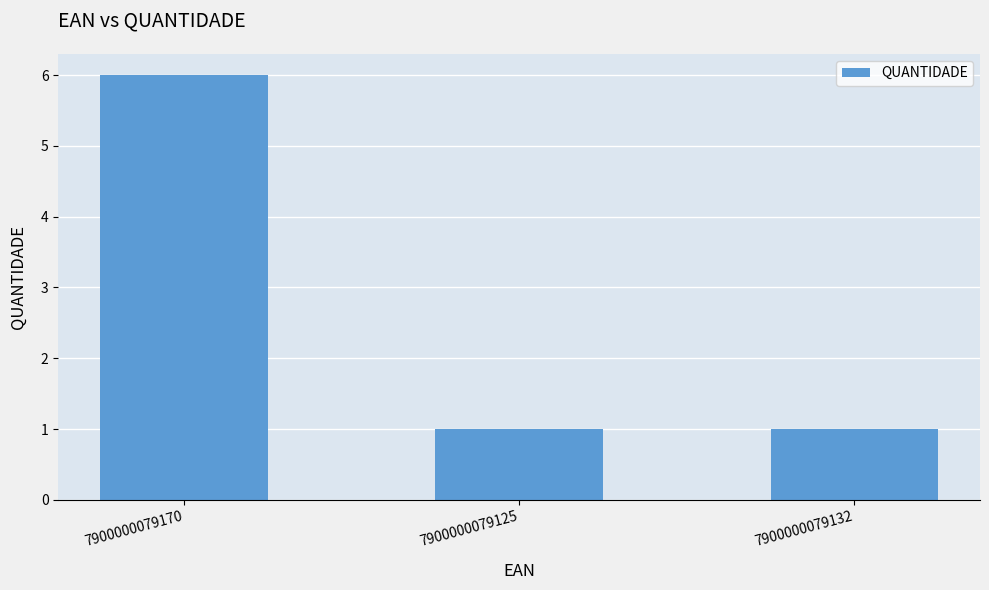

Count the number of categories in the chart.

3